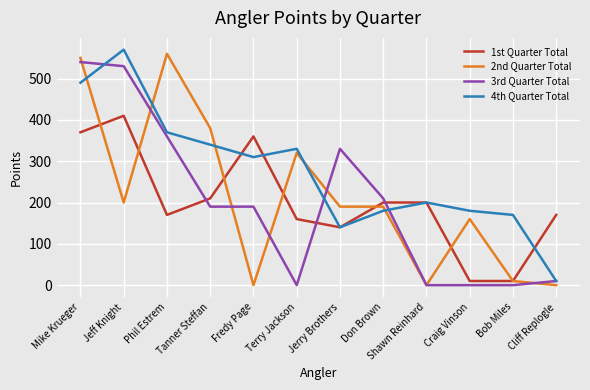

What is the difference between the highest and lowest values at Don Brown?

30